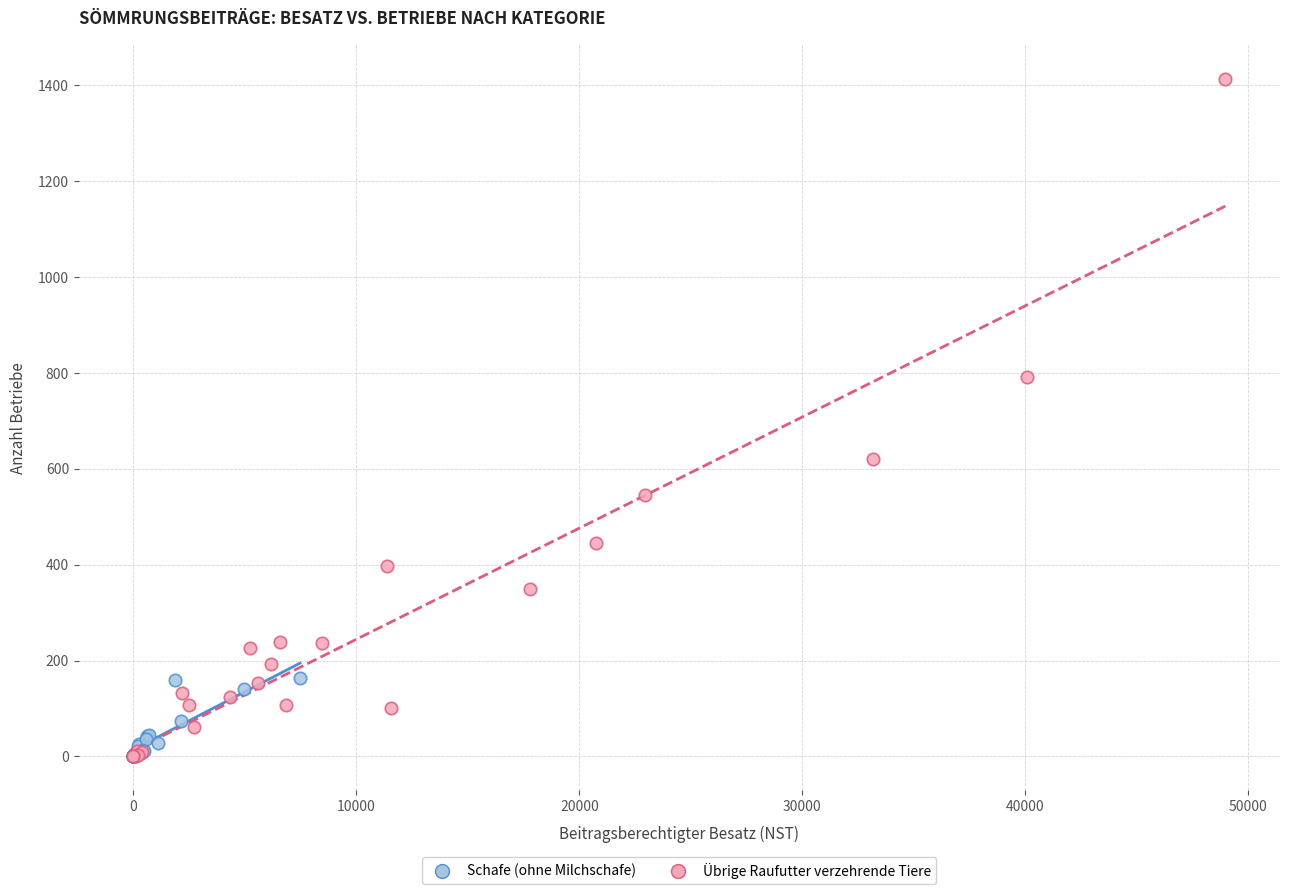

Which series has the largest Y range (max minus min)?

Übrige Raufutter verzehrende Tiere